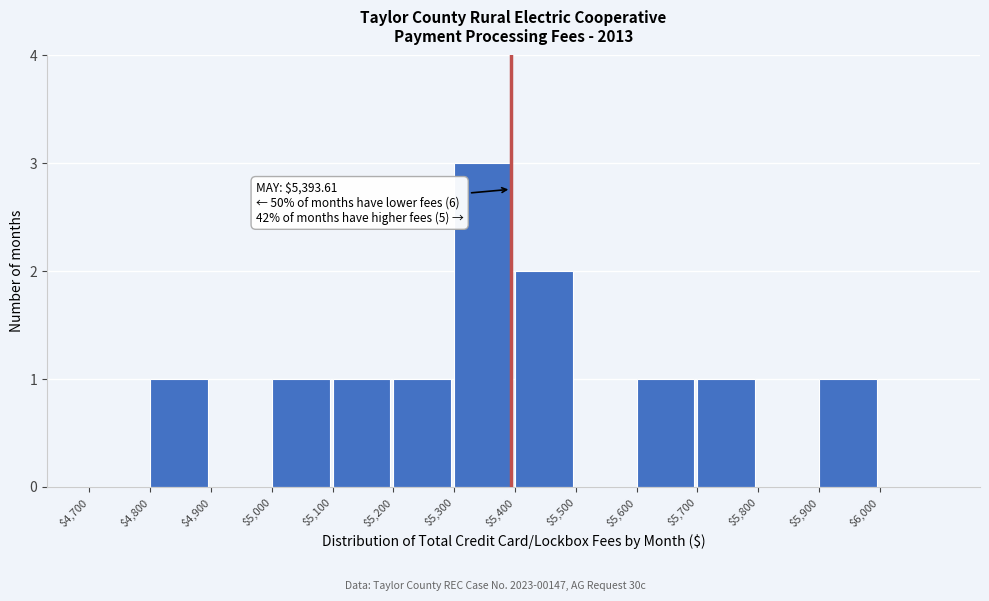

Over which range of the x-axis is the bar tallest?

5300 to 5400